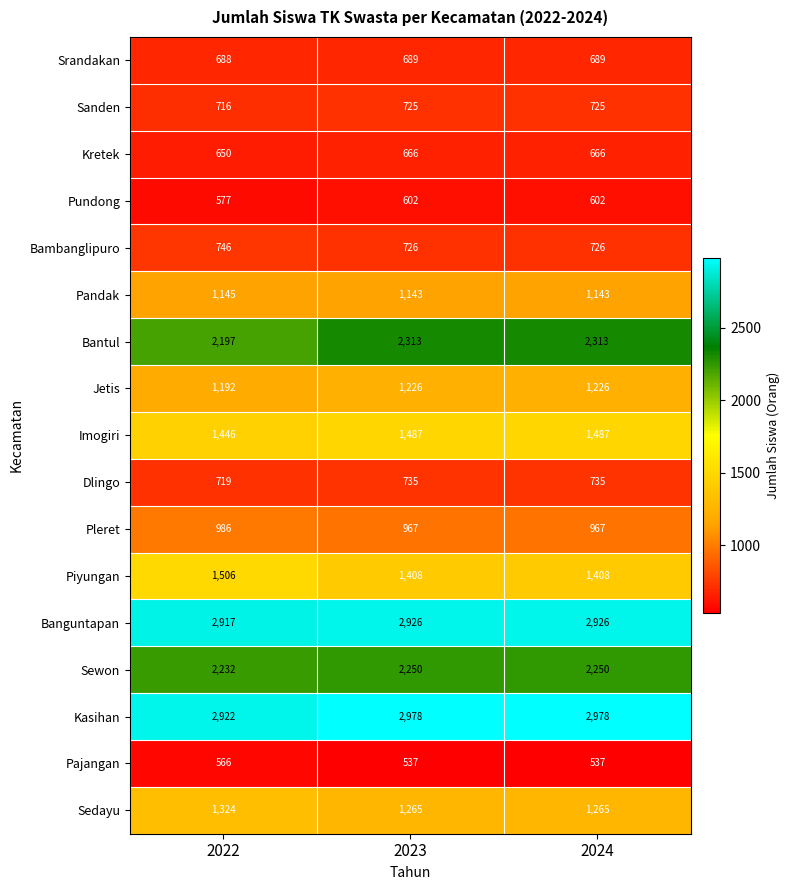

At how many categories does at least one series exceed 1799?

3